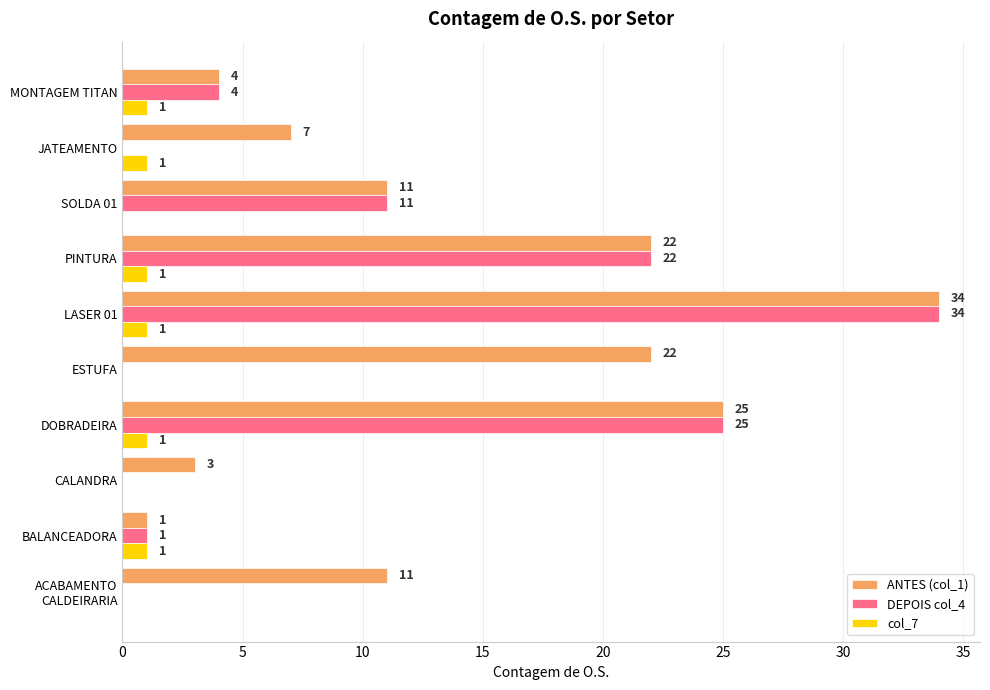

What is the sum of all ANTES (col_1) values?

140